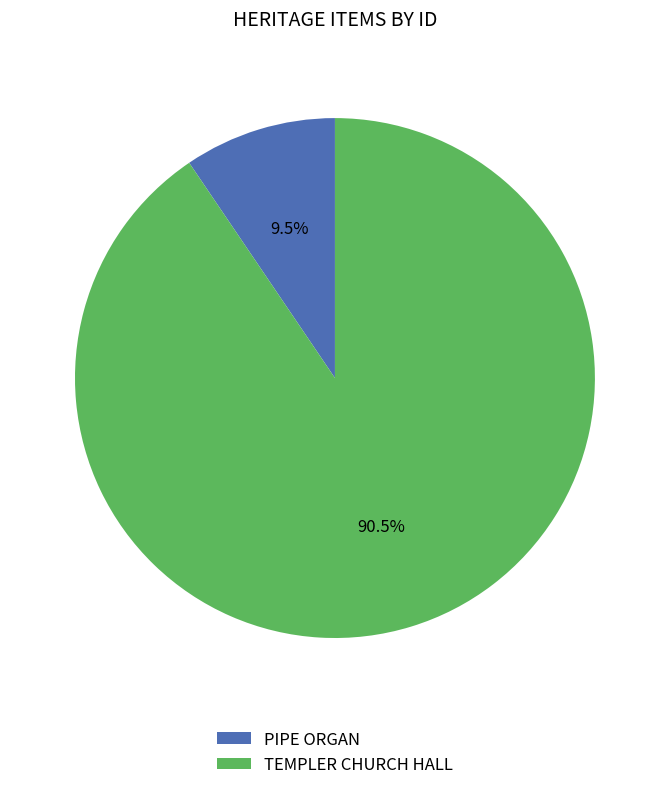

Count the number of slices in the pie.

2